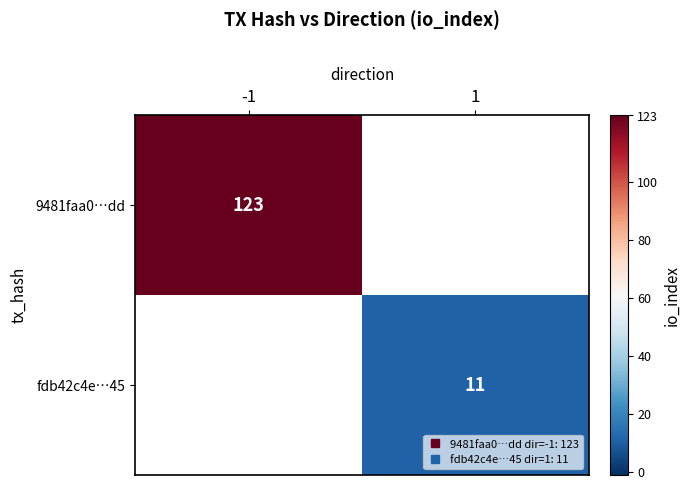

Rank the series by their maximum value, from highest to lowest.

9481faa0…dd, fdb42c4e…45